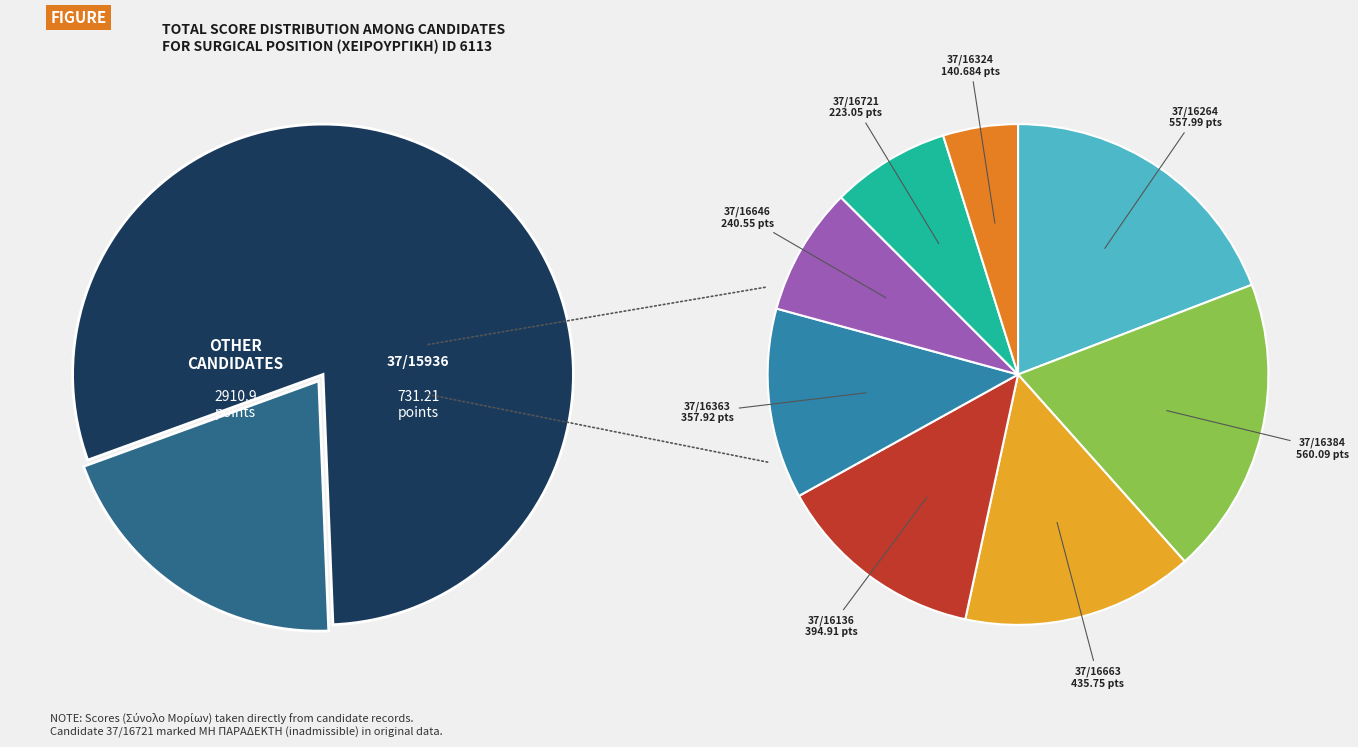

How many segments does this pie chart have?

9